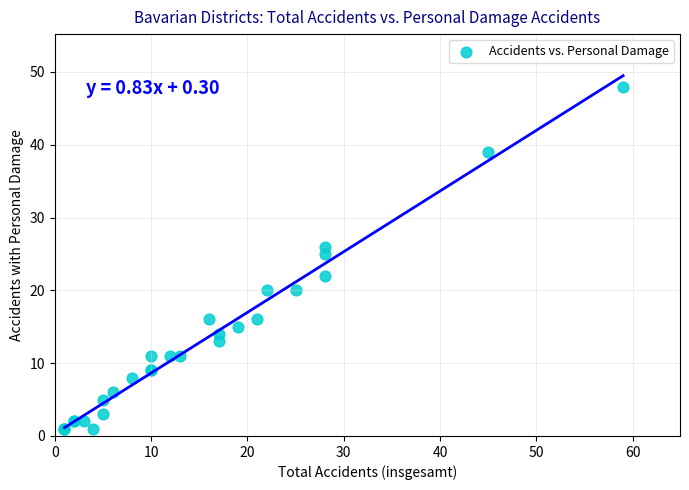

What Y value in the scatter plot is closest to 24?

25